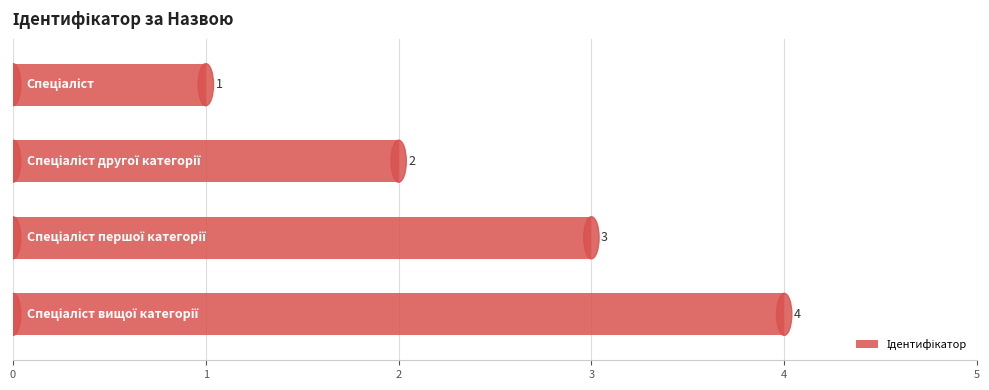

What is the difference between the maximum and minimum values?

3